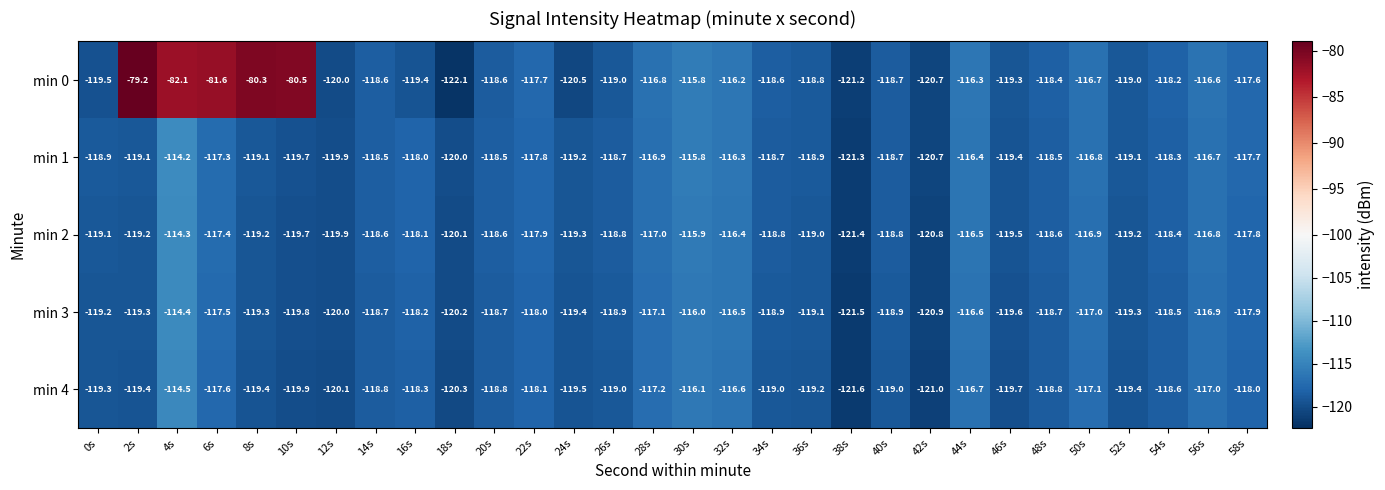

What value does the min 2 series have at 30s?

-115.9